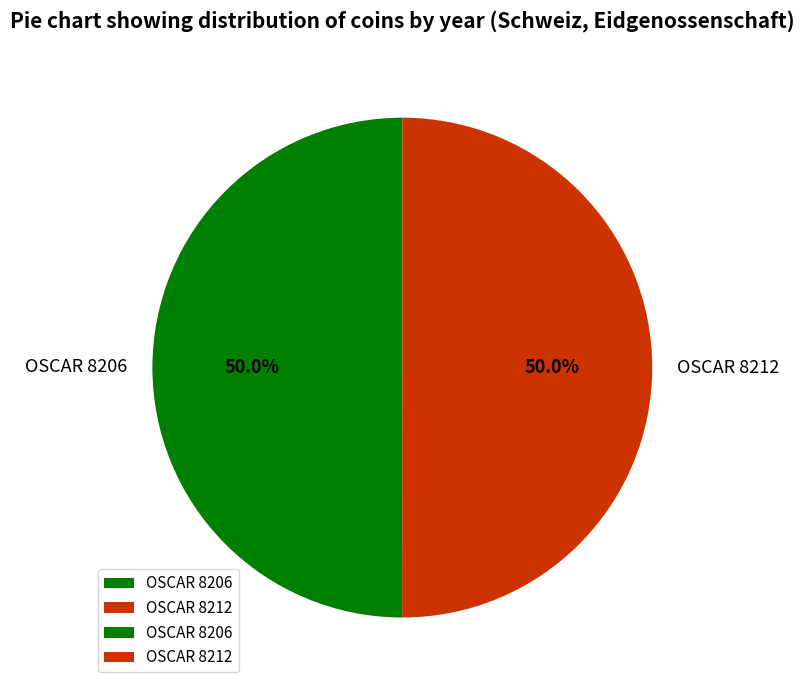

How much of the chart is everything except OSCAR 8206?

50.0%